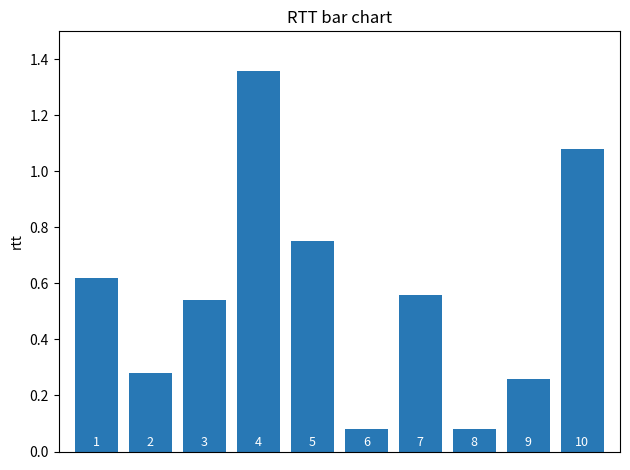

What is the difference between the maximum and minimum values?

1.3